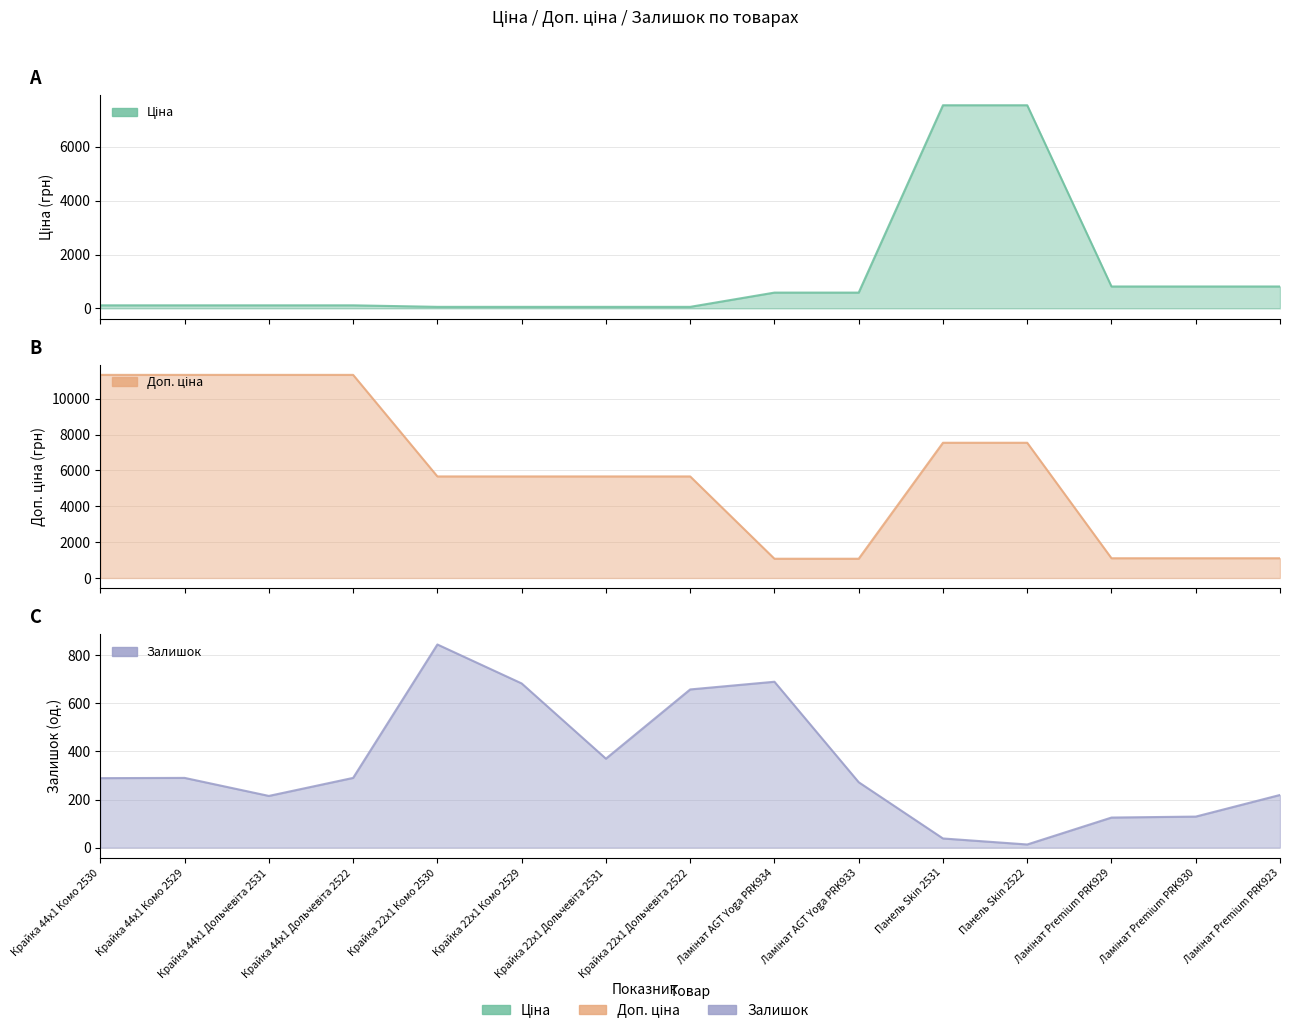

At Крайка 22x1 Дольчевіта 2522, list the series in order from smallest to largest.

Ціна, Залишок, Доп. ціна